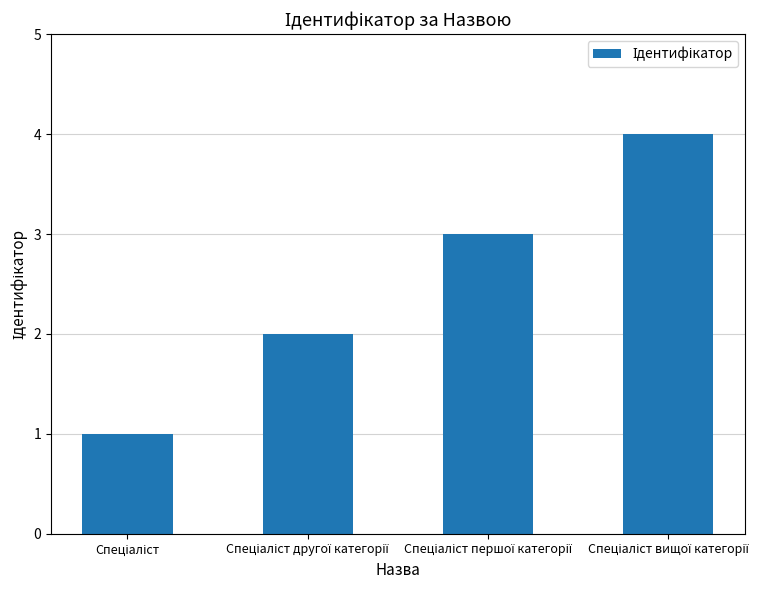

What is the greatest value displayed?

4